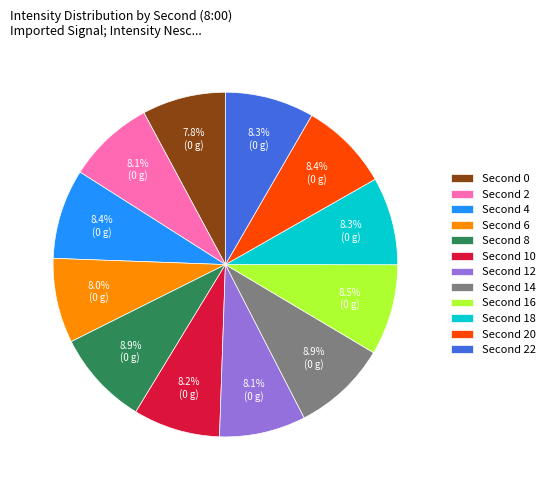

Count the number of slices in the pie.

12